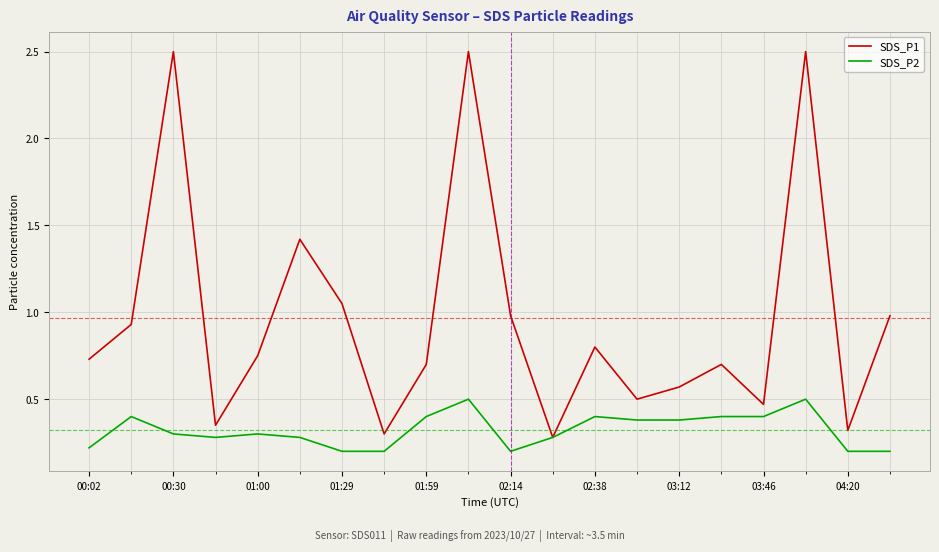

Which series has the largest total across all categories?

SDS_P1